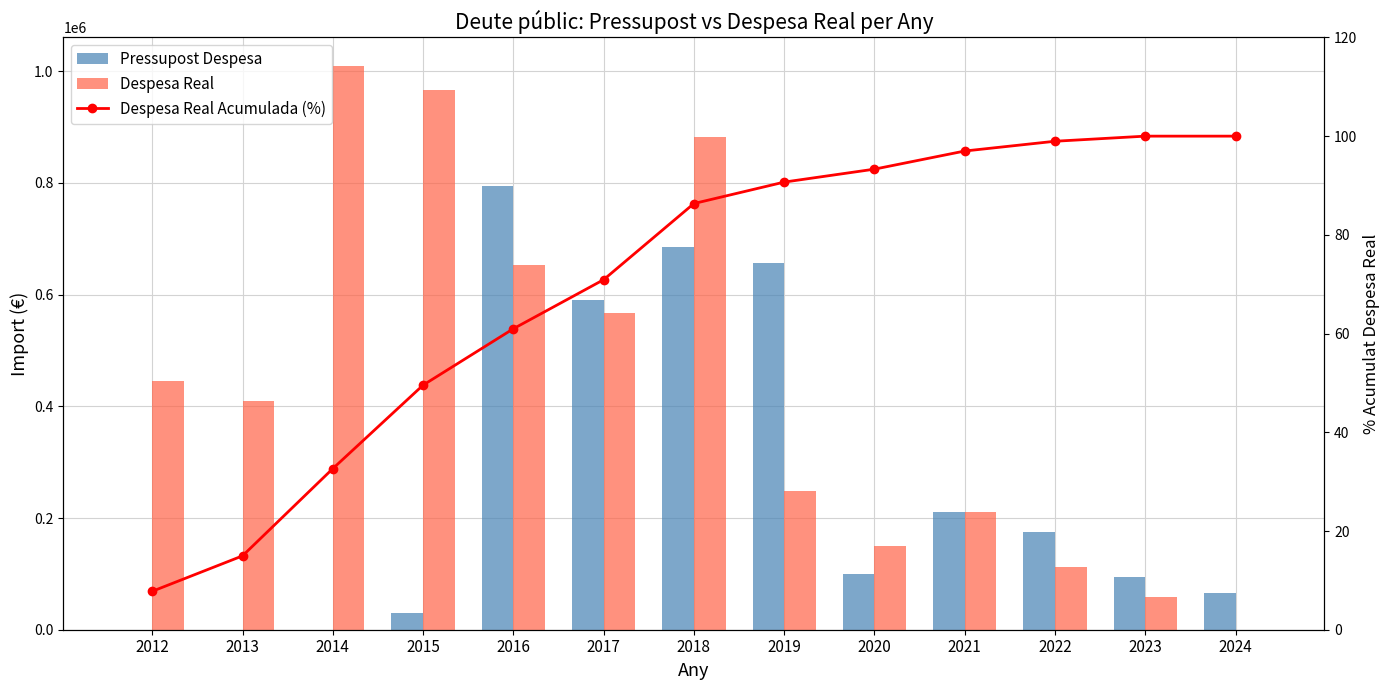

Where does the Despesa Real series first go above 410312?

2012